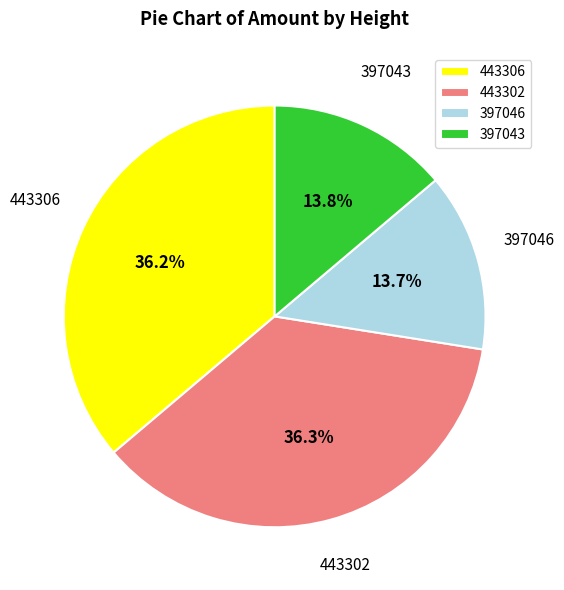

To the nearest percent, what percentage of the pie is 397043?

14%